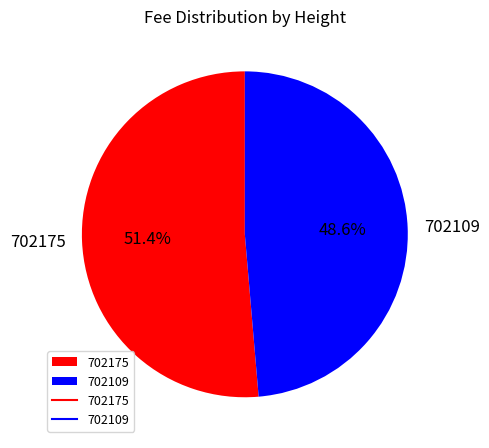

Combined, do 702175 and 702109 account for over 50%?

Yes